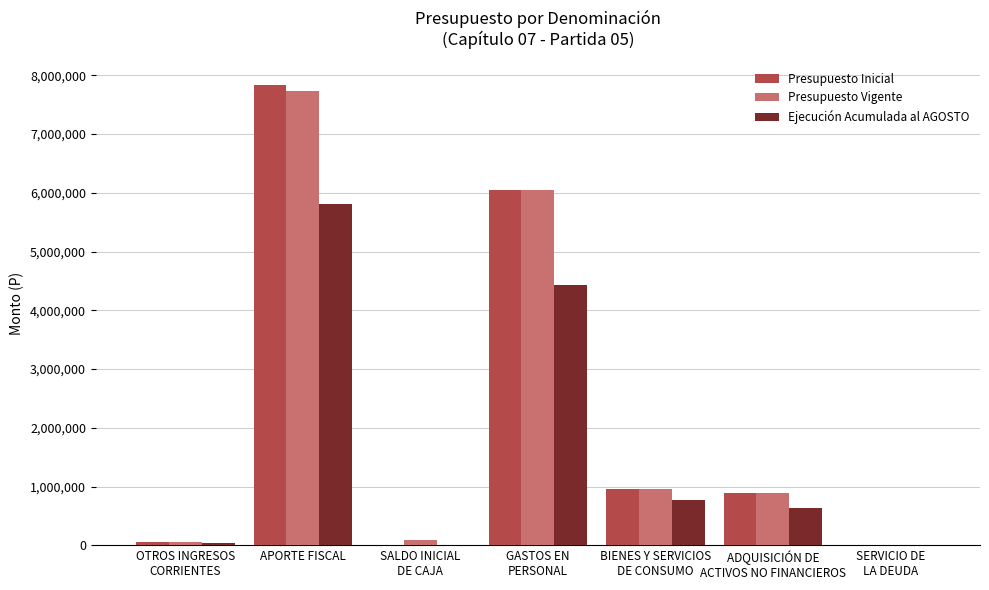

What is the average value of the Presupuesto Vigente series?

2254536